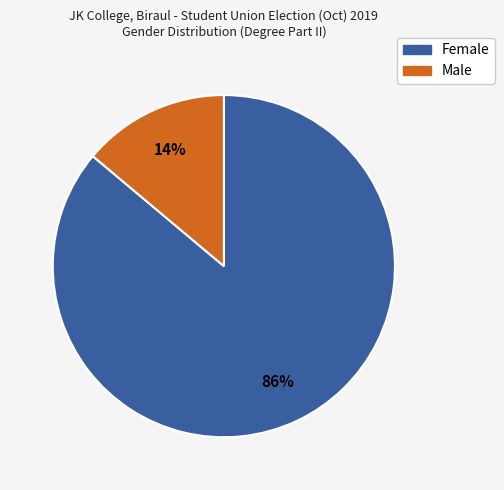

Which slice represents more than half of the pie?

Female